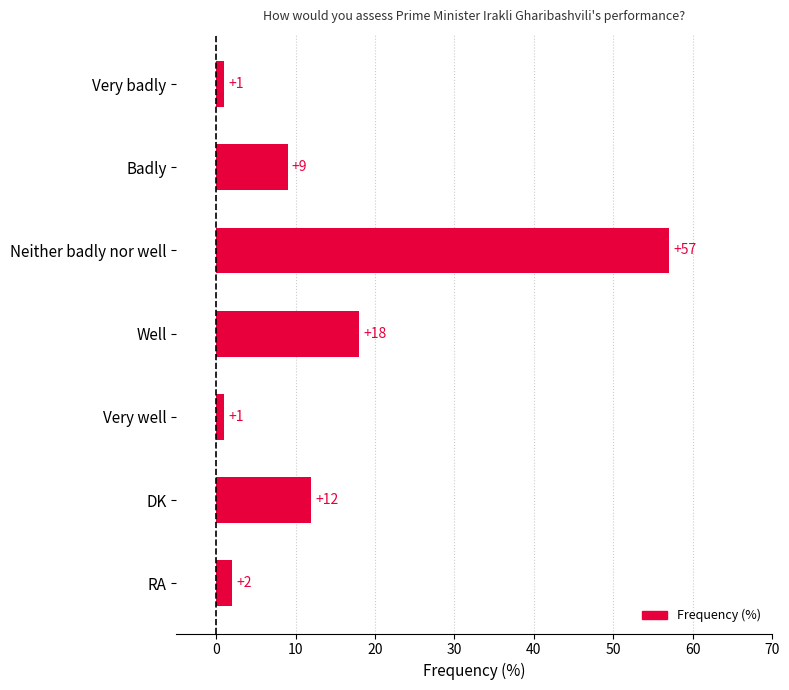

How many data points does each series have?

7